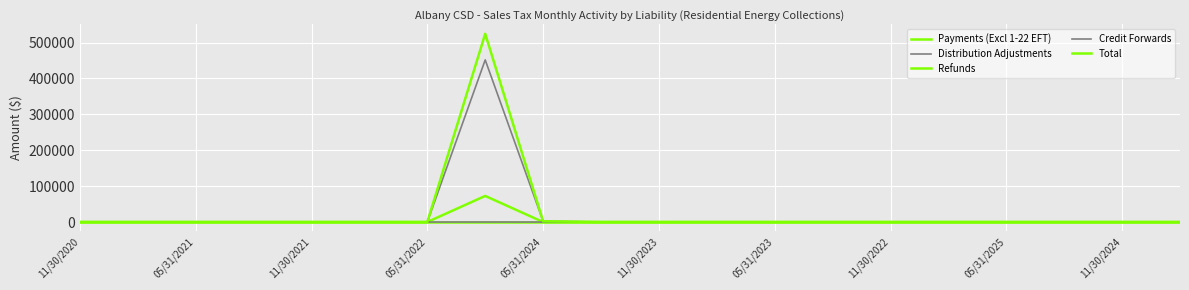

At which label does Credit Forwards first exceed 0?

11/30/2022